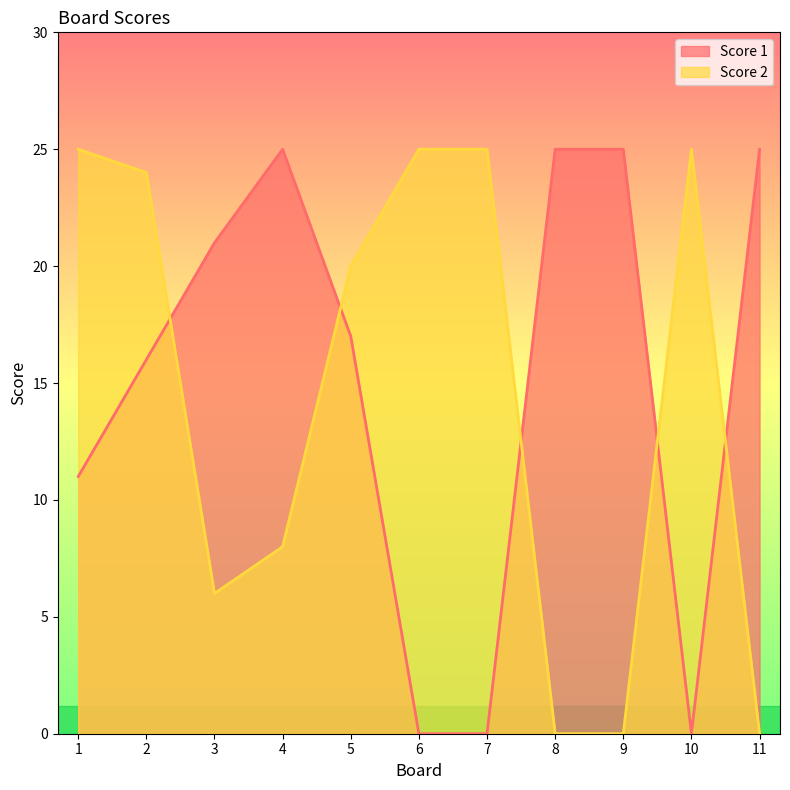

The value of Score 2 at 10 is 34. True or false?

False